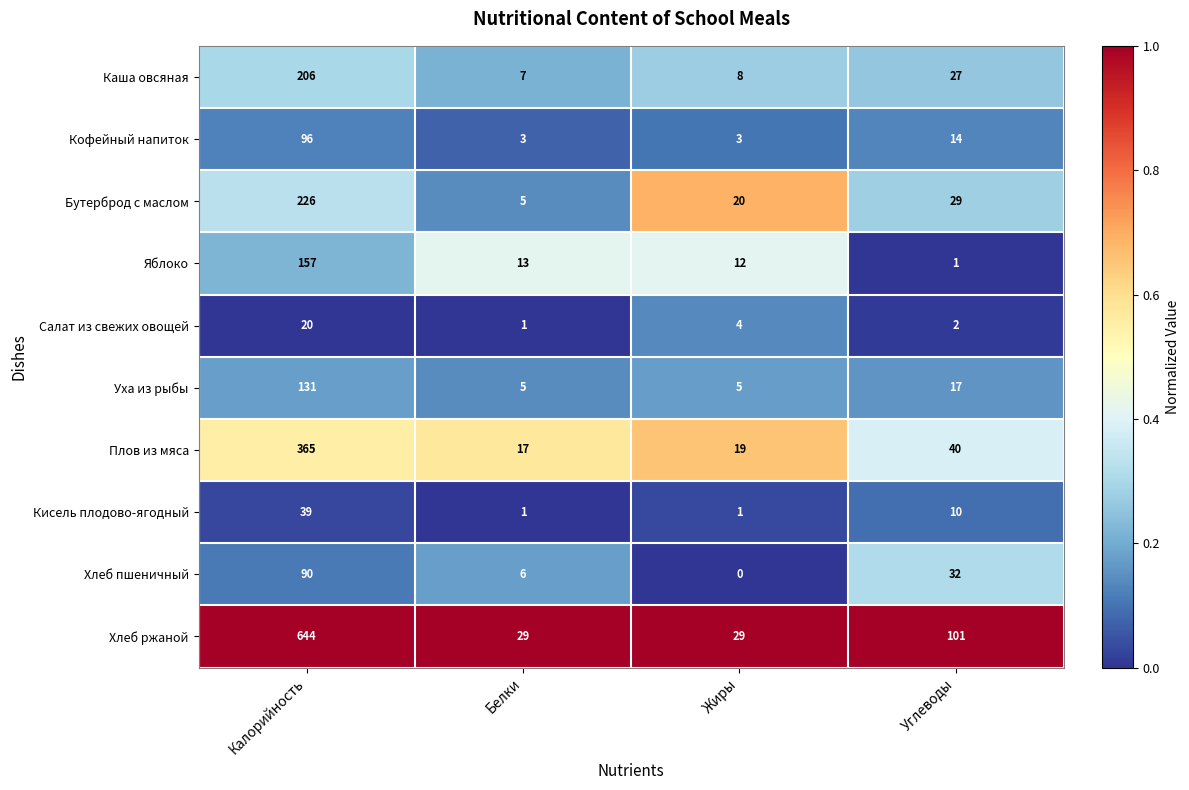

Where does the Бутерброд с маслом series first go above 29?

Калорийность